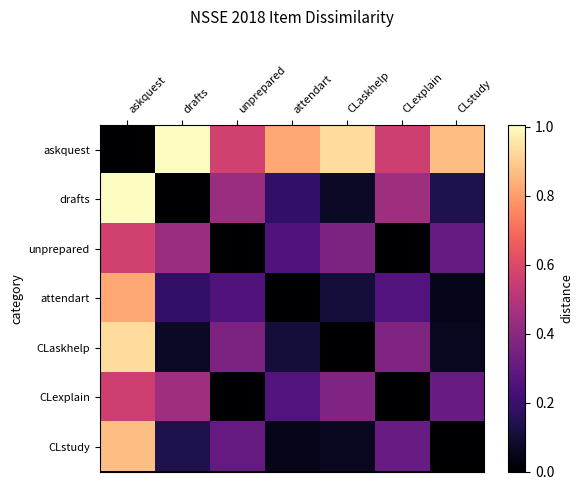

Count the number of data series in this chart.

7